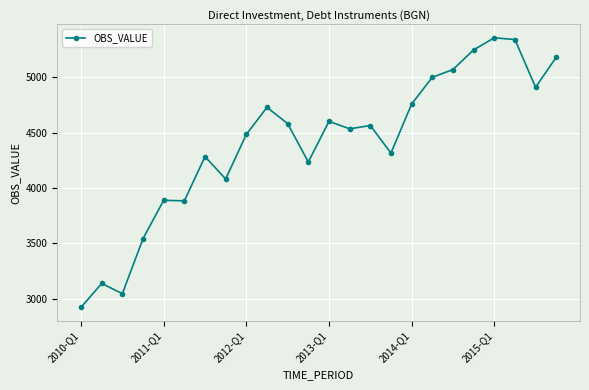

What is the difference between the maximum and minimum values?

2432.9